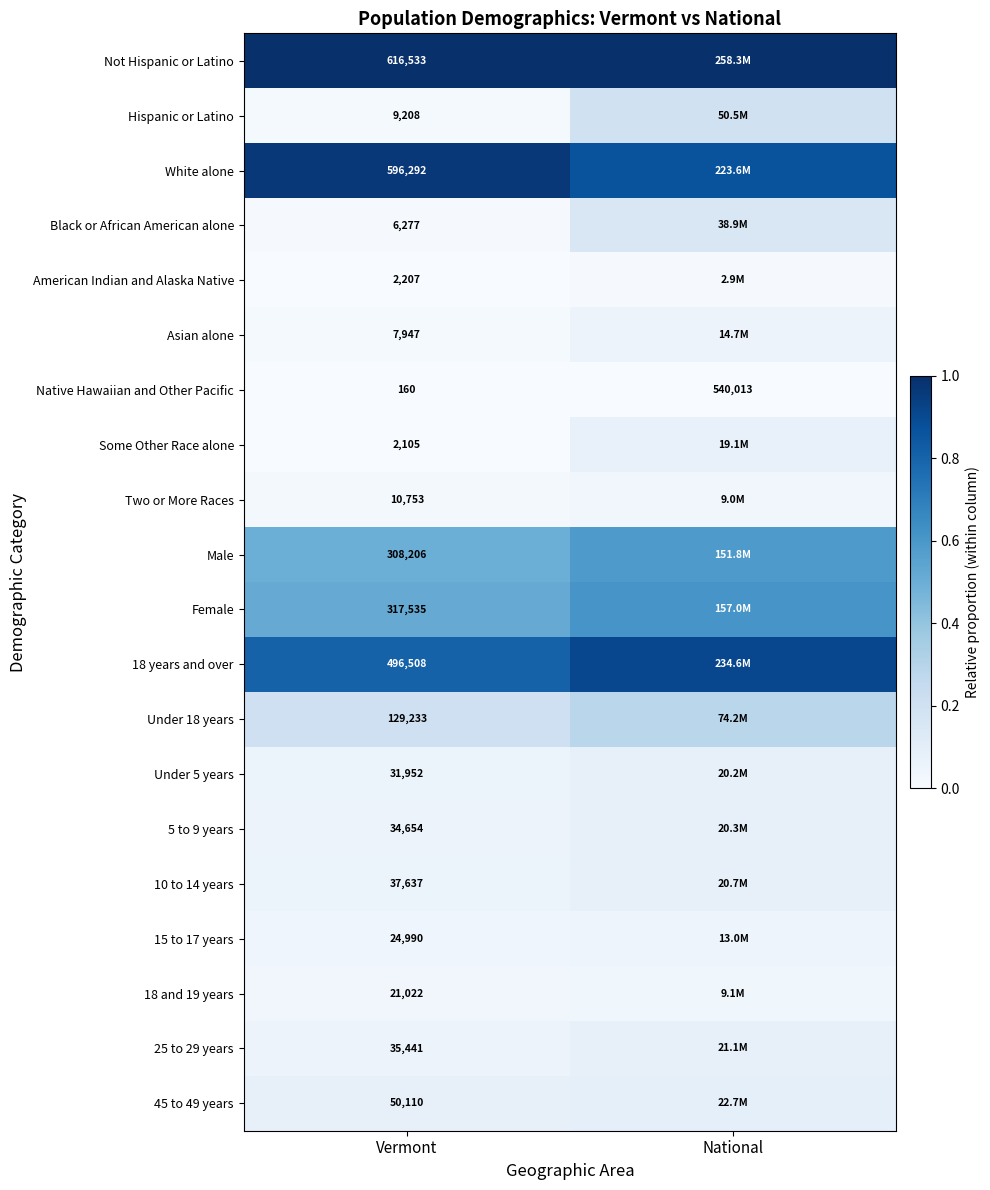

Which category has the highest value in the Some Other Race alone series?

National